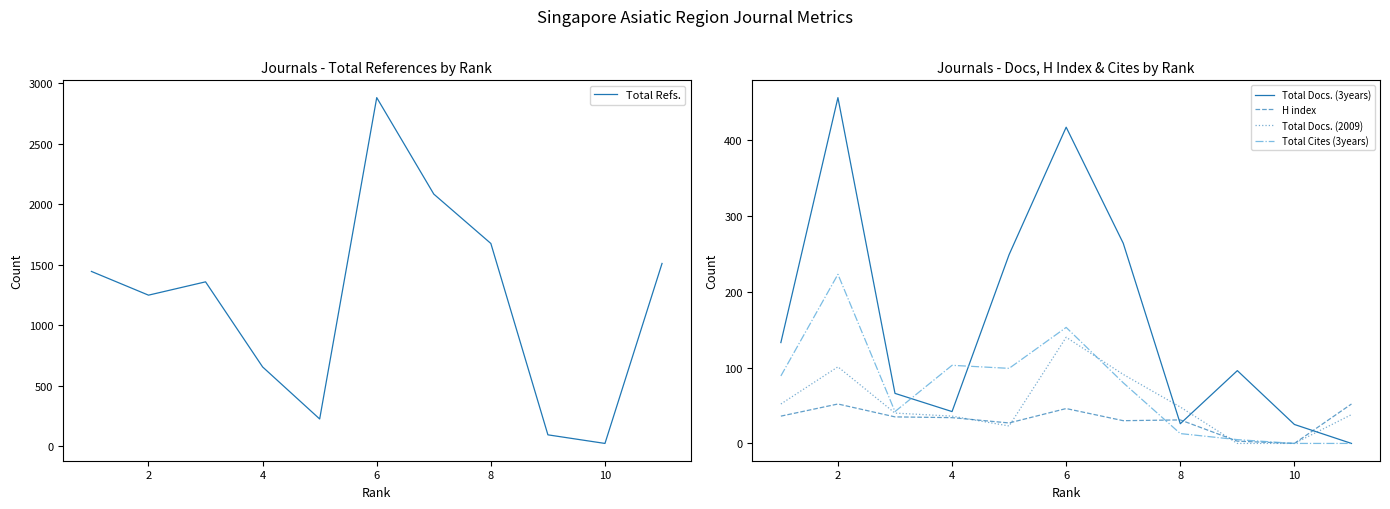

What is the maximum value for Total Docs. (2009)?

140